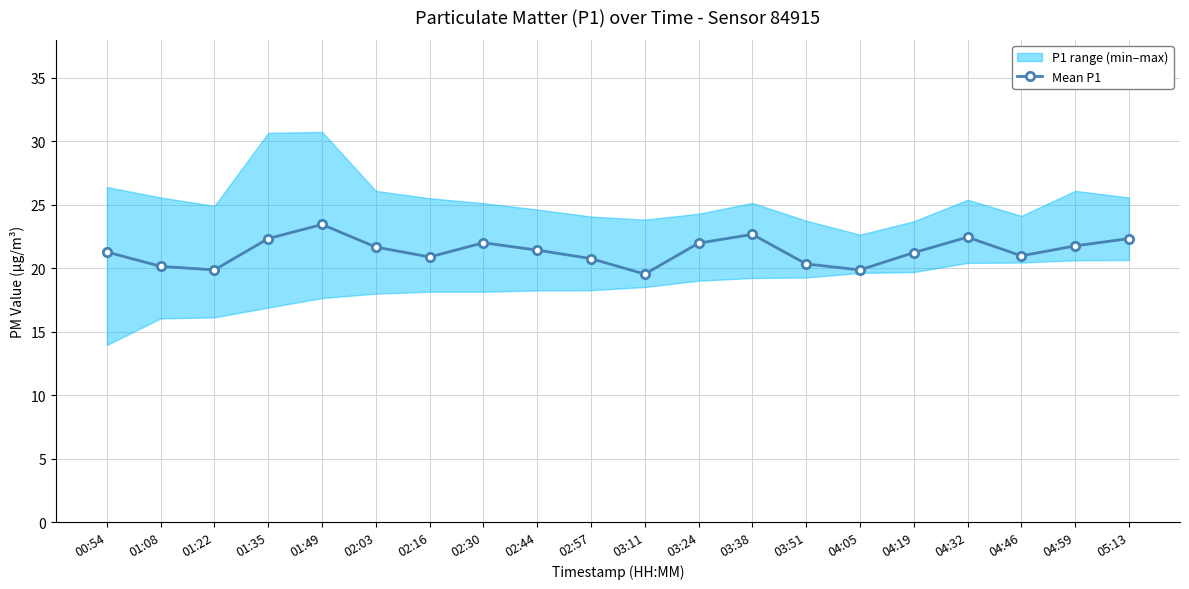

What is the smallest value displayed?

19.5